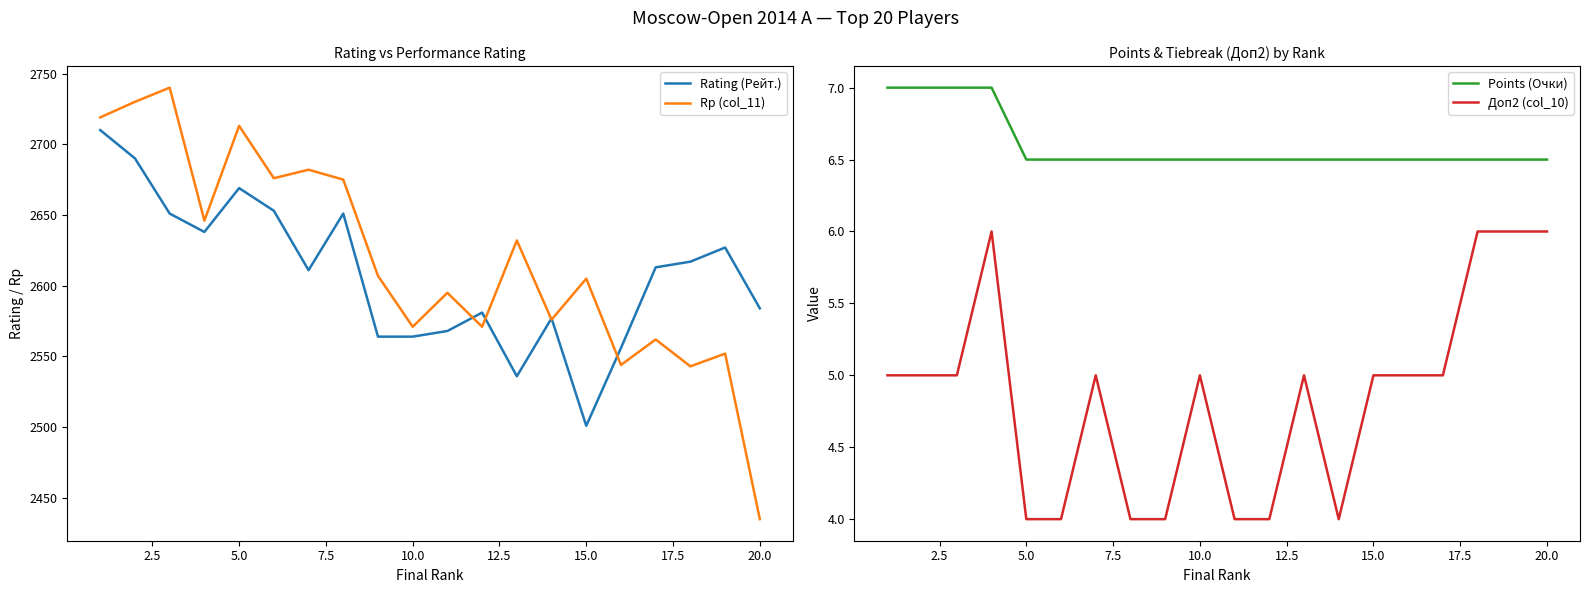

True or false: Rating (Рейт.) and Rp (col_11) cross at least once.

True